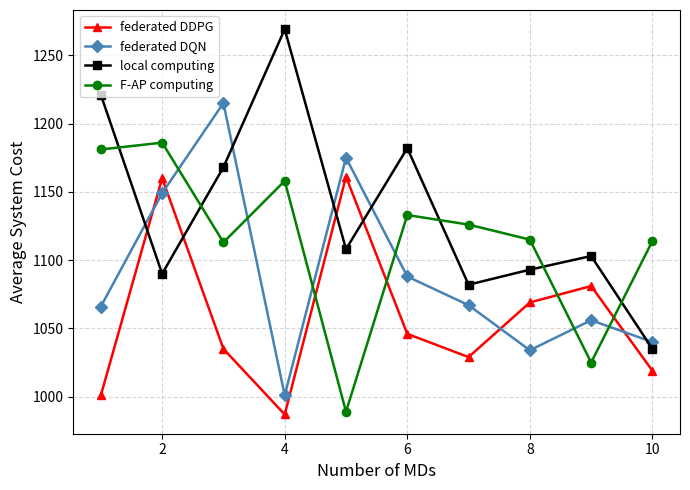

How many data points in local computing are less than 1108?

5